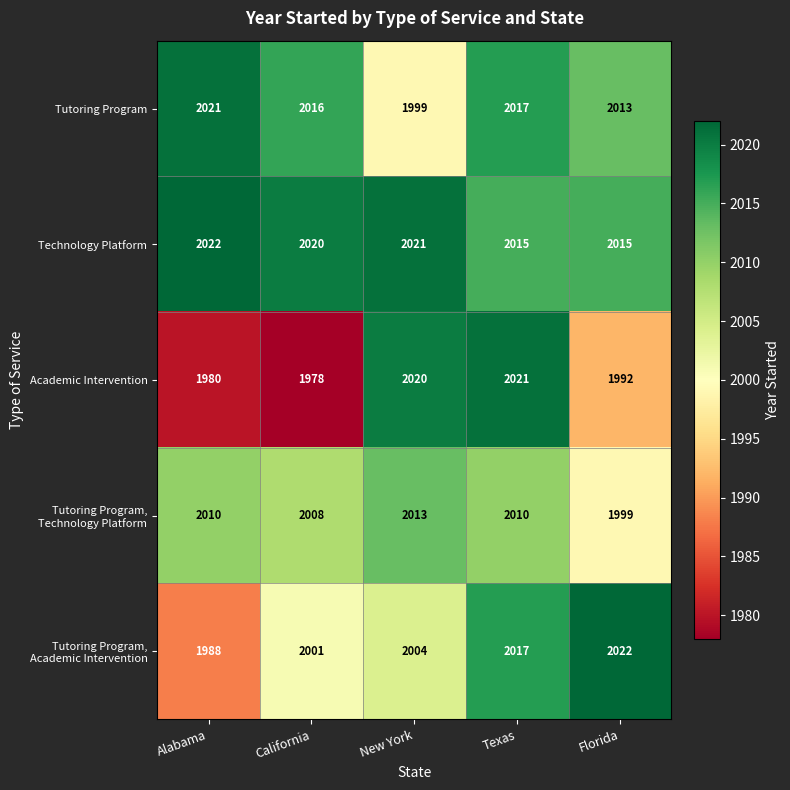

What is the total value across all series at Alabama?

10021